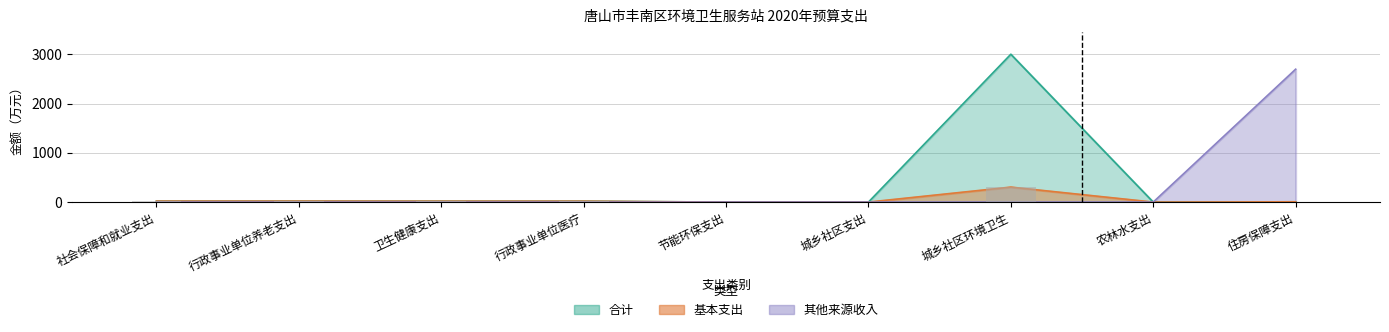

What is the maximum value shown in the chart?

3000.5